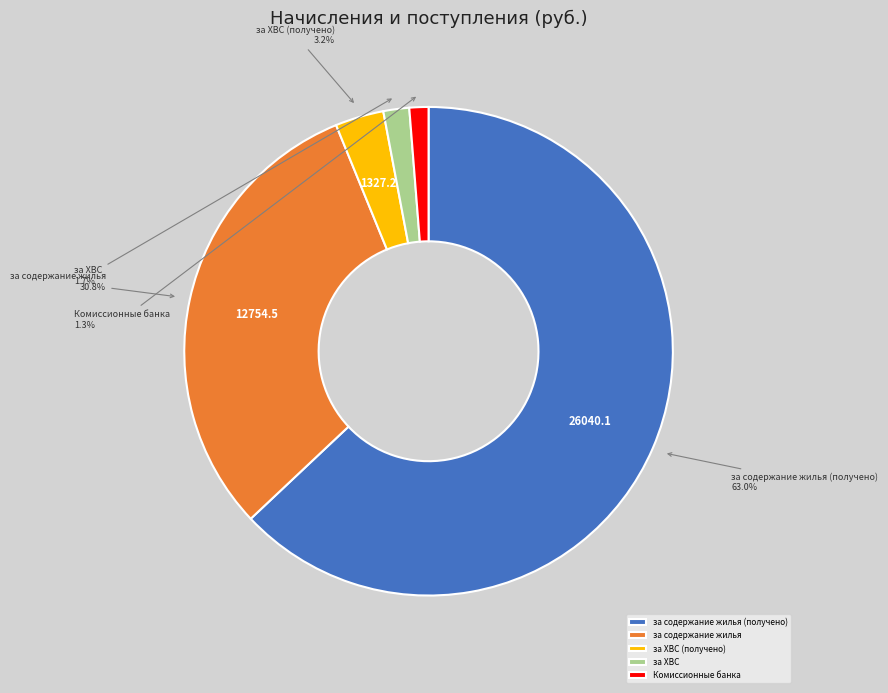

What is the largest slice in the pie chart?

за содержание жилья (получено)